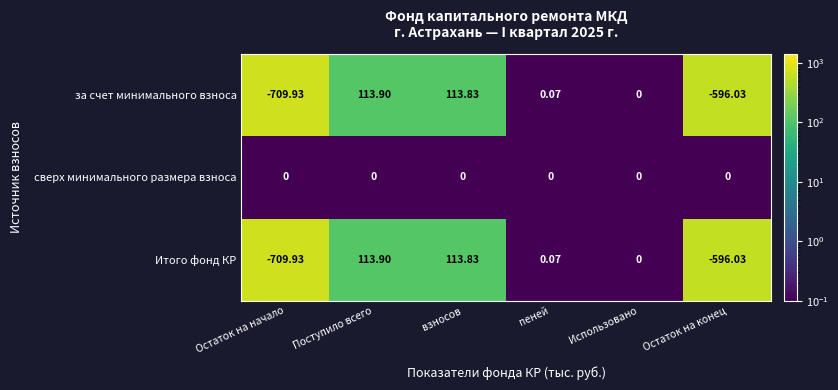

Which series has the largest total across all categories?

сверх минимального размера взноса